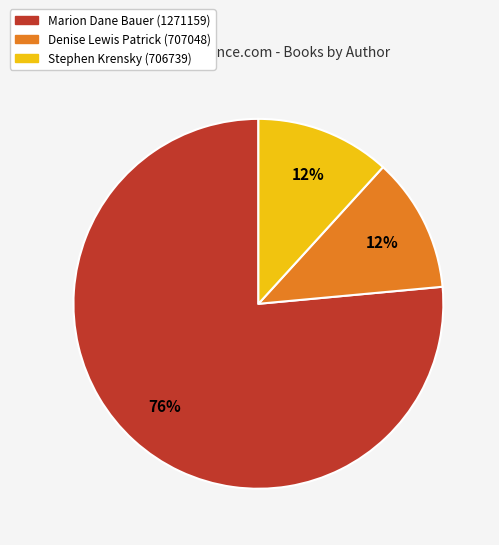

Does Marion Dane Bauer (1271159) represent more than half of the total?

Yes